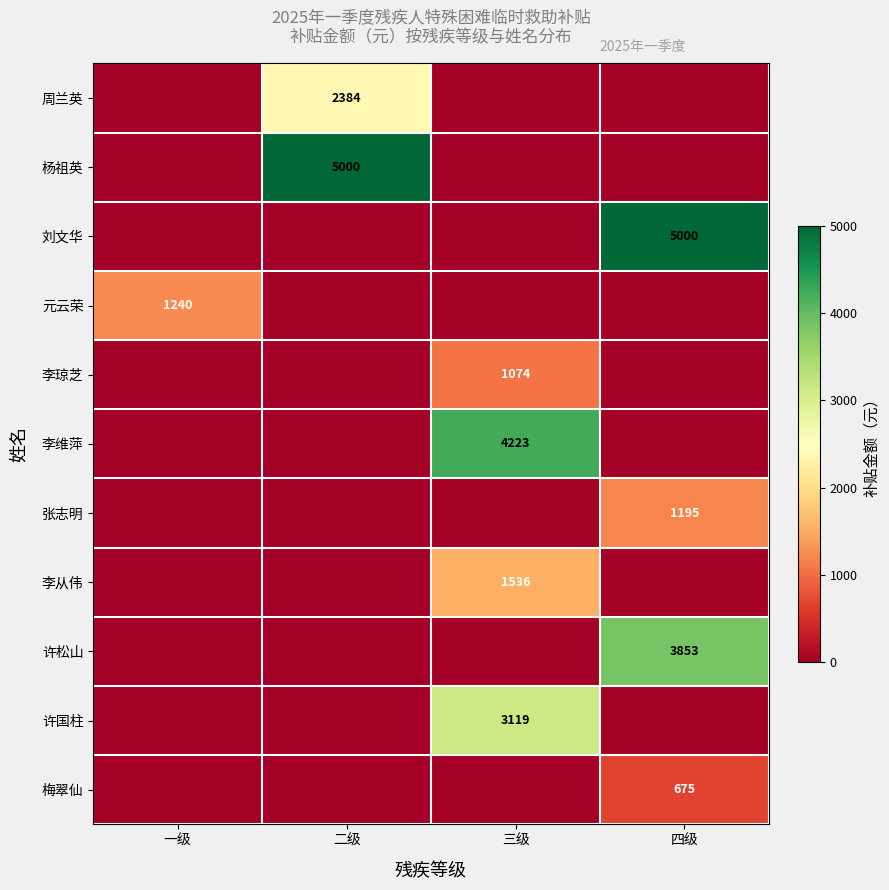

True or false: 梅翠仙 has a value of 675 at 四级.

True